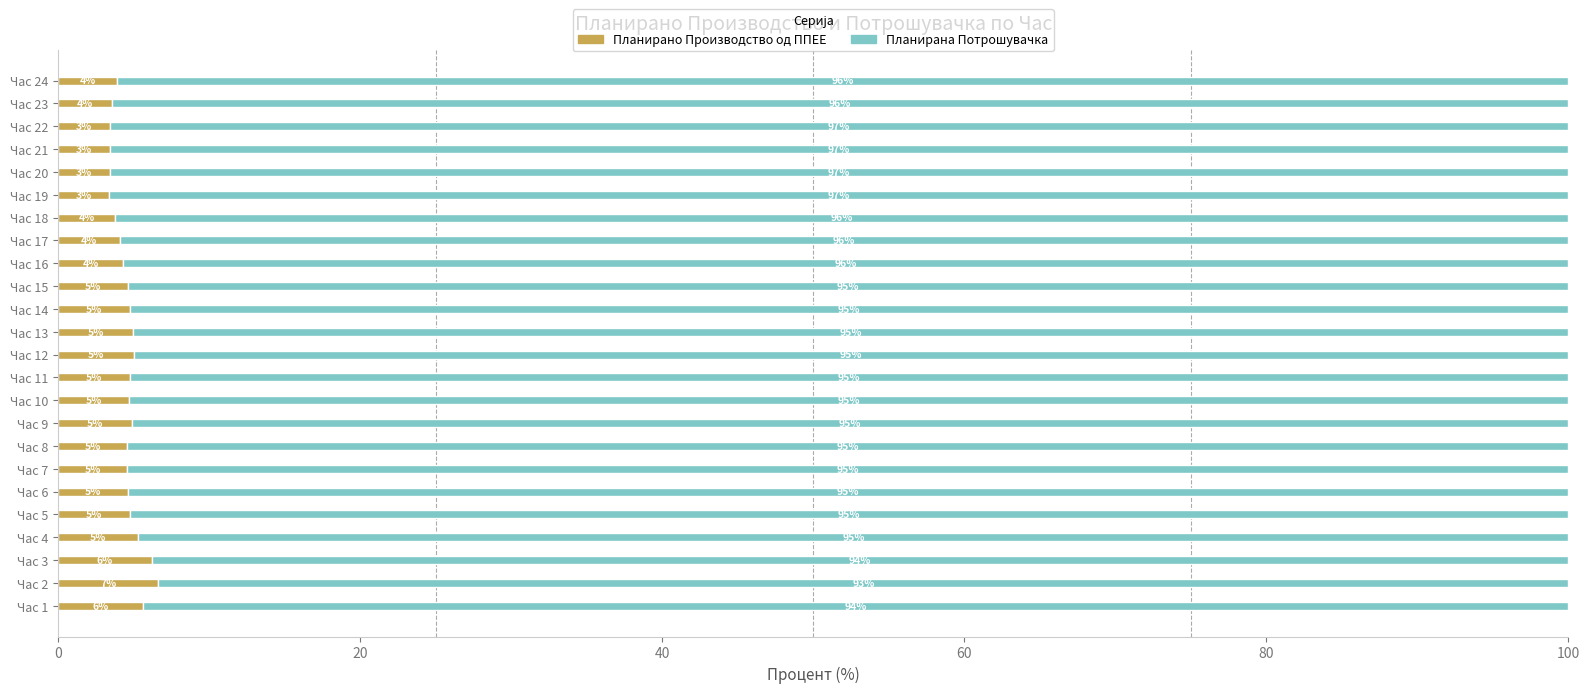

What is the approximate value of Планирано Производство од ППЕЕ at Час 1?

5.6